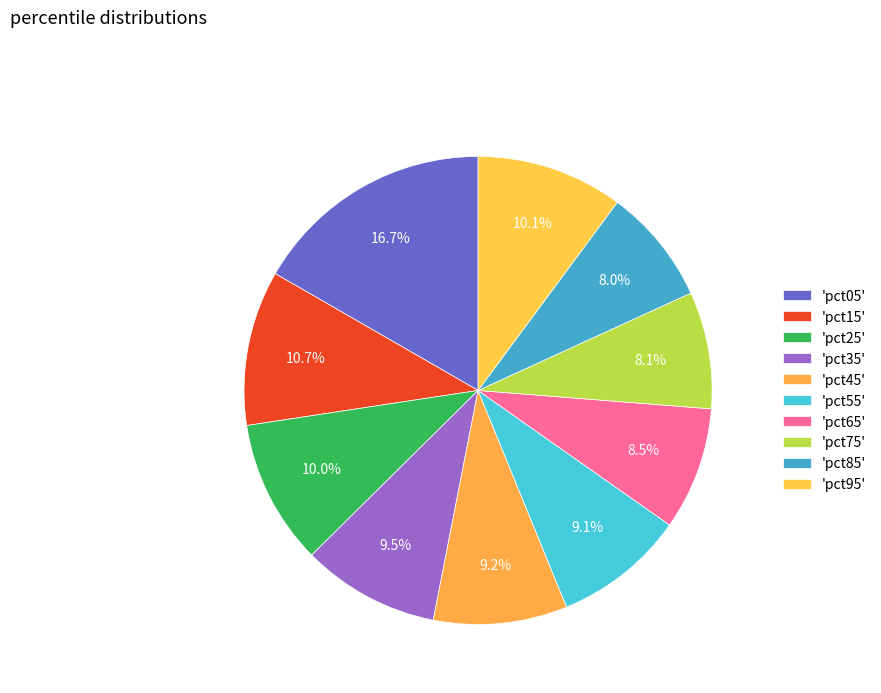

How many segments does this pie chart have?

10